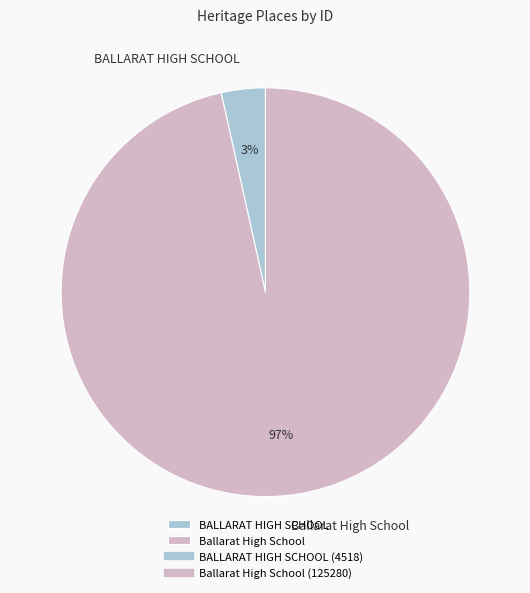

Which slice represents more than half of the pie?

Ballarat High School